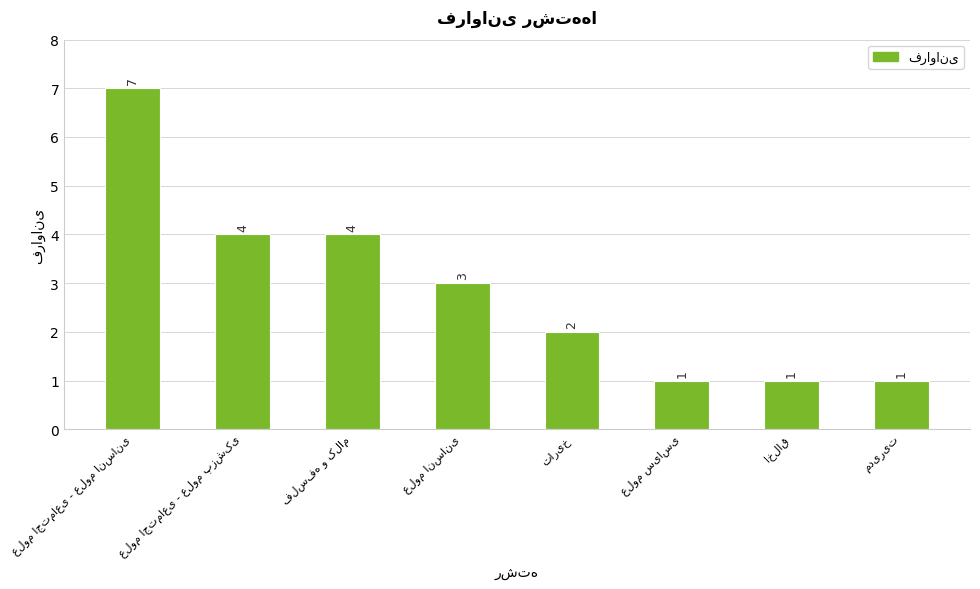

What is the difference between the second highest and minimum values?

3